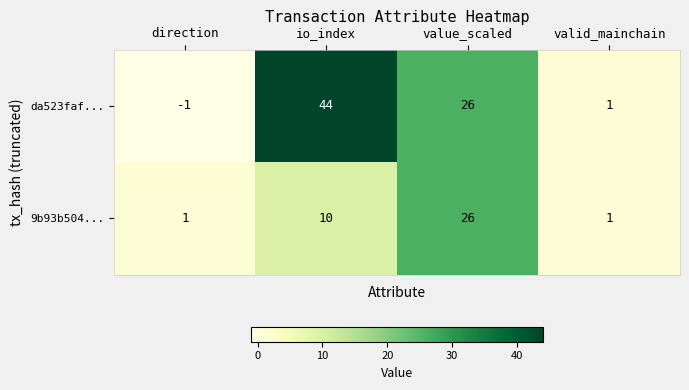

Reading left to right, extract all data points from this chart.

da523faf...: -1	44	26	1
9b93b504...: 1	10	26	1